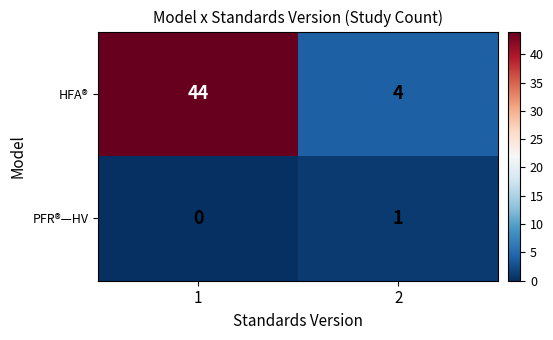

Reading left to right, transcribe all the data shown in this chart.

HFA®: 44	4
PFR®—HV: 0	1